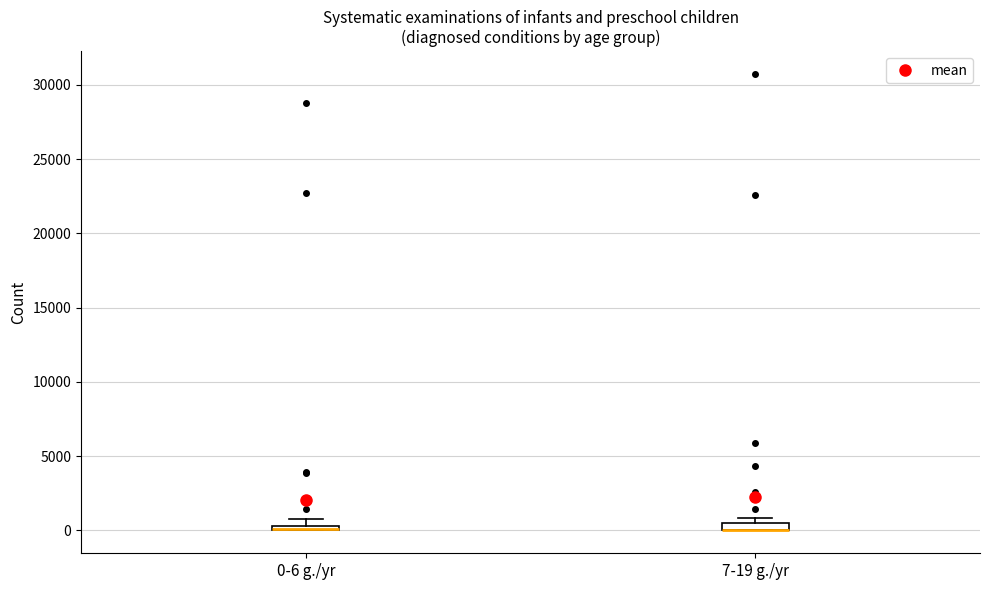

Where is the upper edge of the box for 7-19 g./yr on the y-axis? The values are not printed on the chart, so give them approximately, as read against the axis.

500